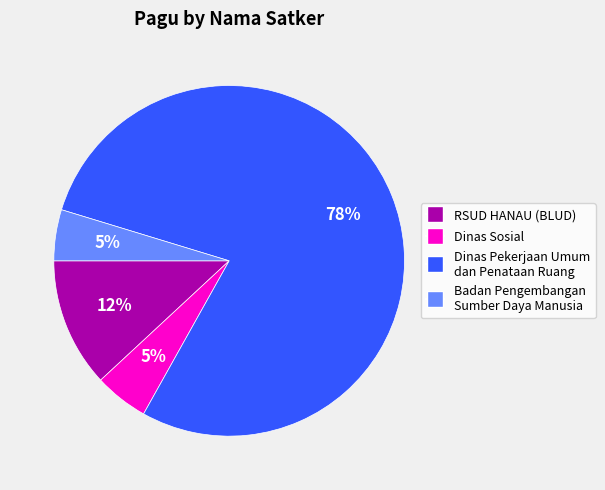

To the nearest percent, what is the average slice percentage?

25%